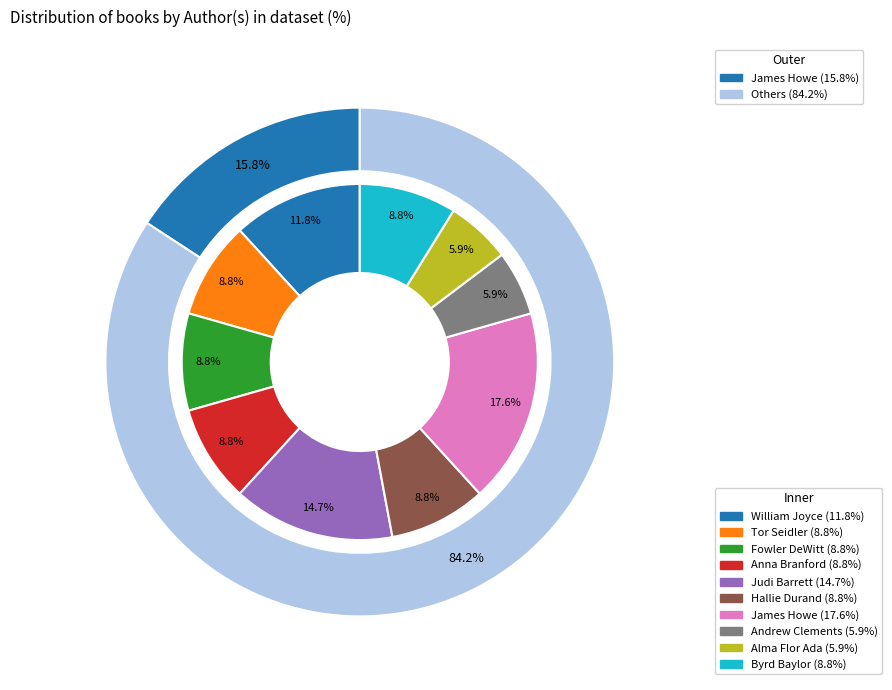

Is there a majority slice in this chart?

No